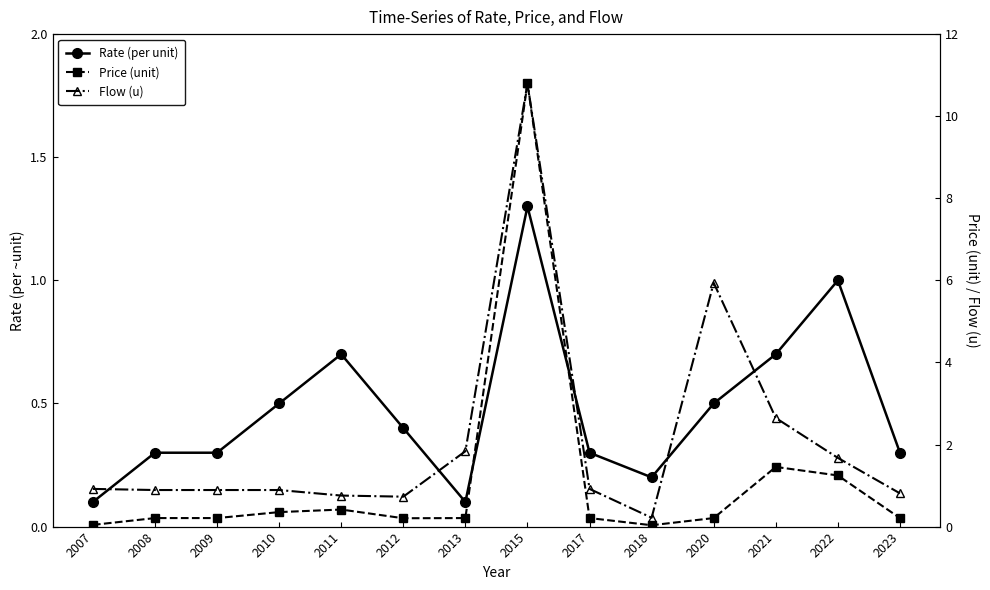

Rank the series by their average value, from lowest to highest.

Price (unit, scaled), Flow (u, scaled), Rate (per unit)